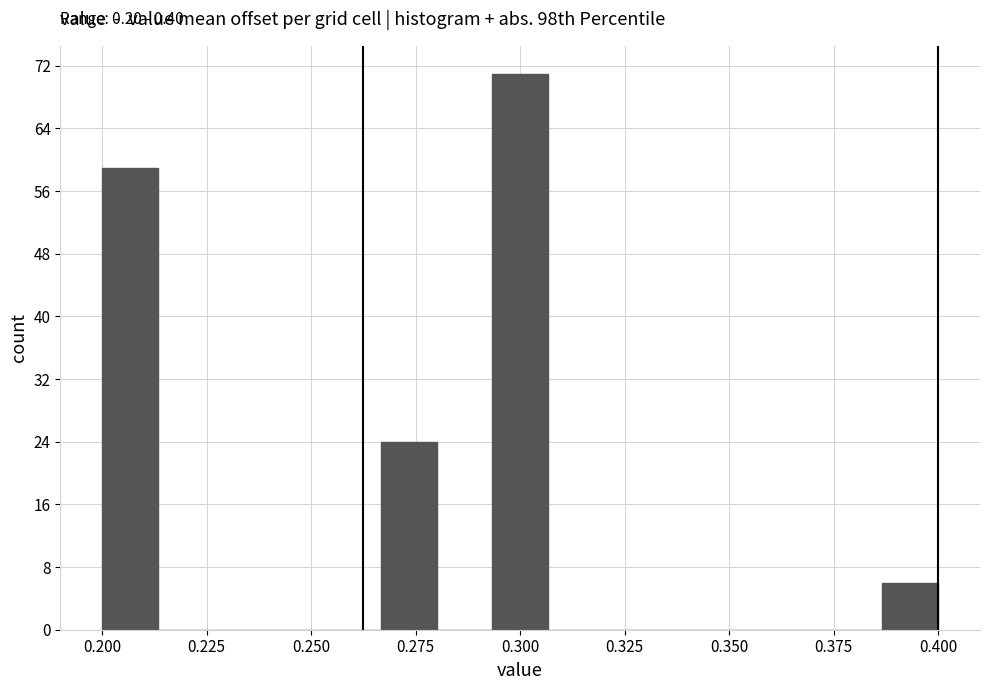

Around what value on the x-axis is the tallest bar? Give the approximate position of its centre, as read against the axis.

0.300